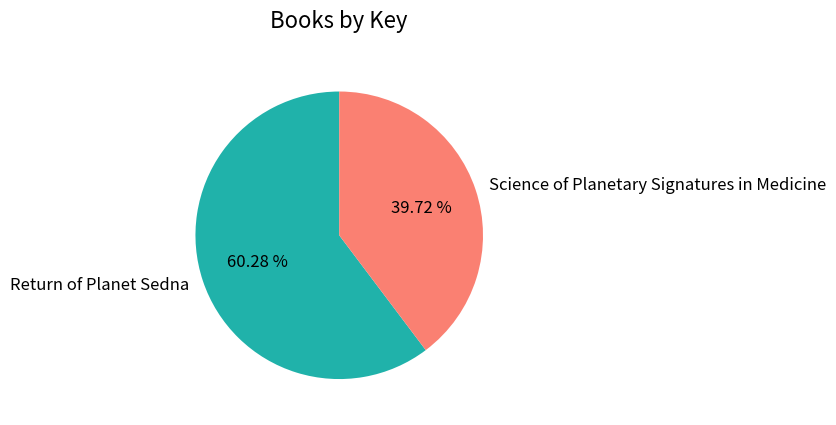

To the nearest percent, what percentage of the pie is Science of Planetary Signatures in Medicine?

40%